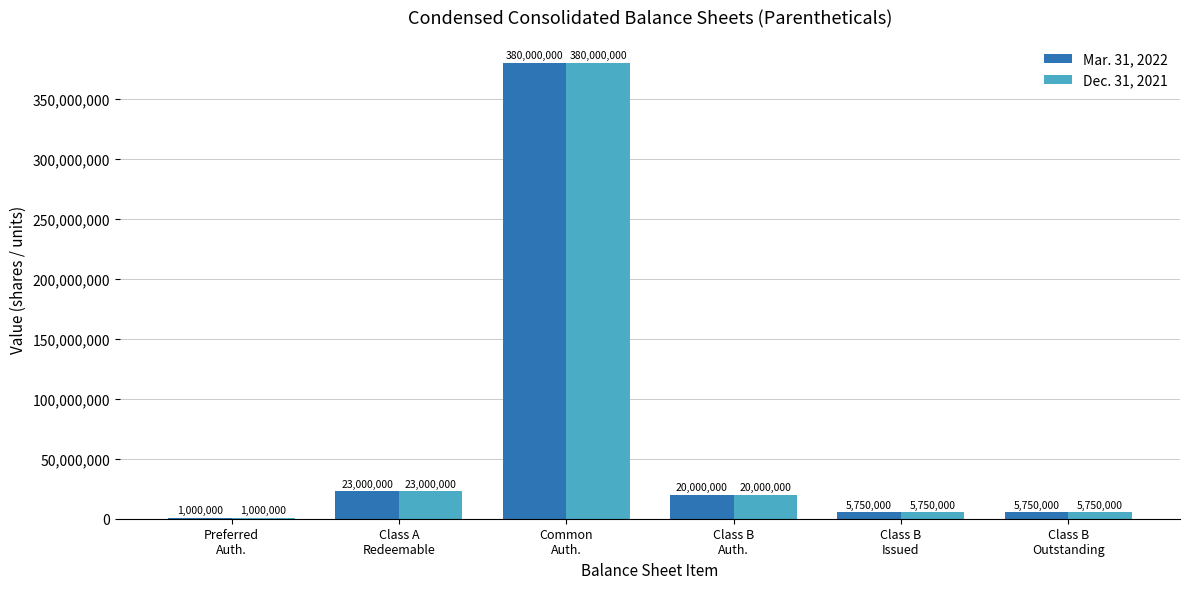

What is the sum of all Dec. 31, 2021 values?

435500000